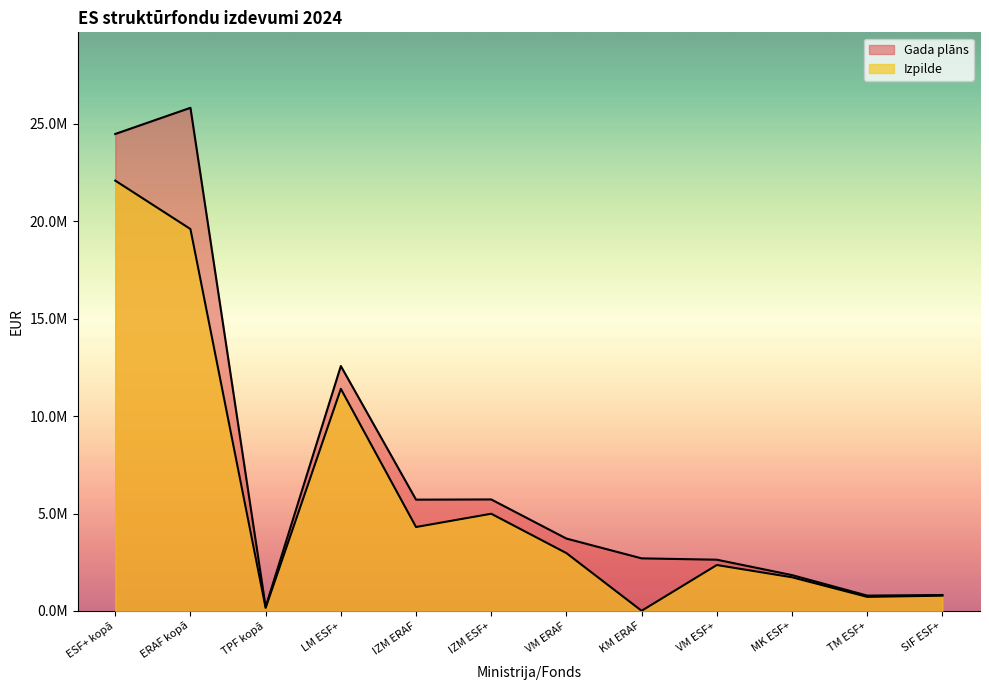

What is the value of the Gada plāns point at the 9th from the left?

2631768.0